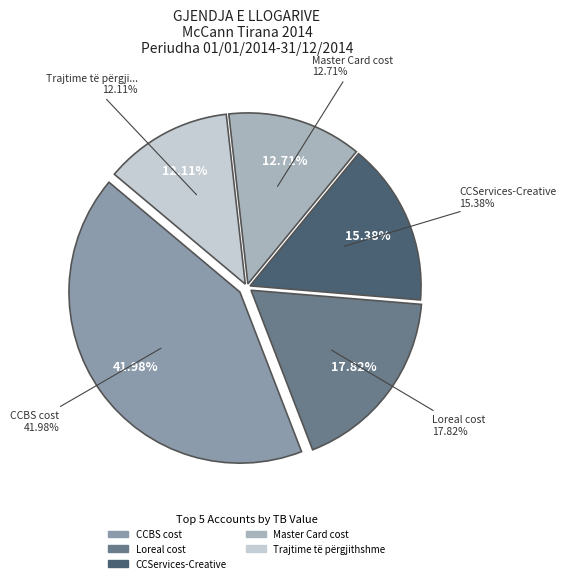

Is there a majority slice in this chart?

No